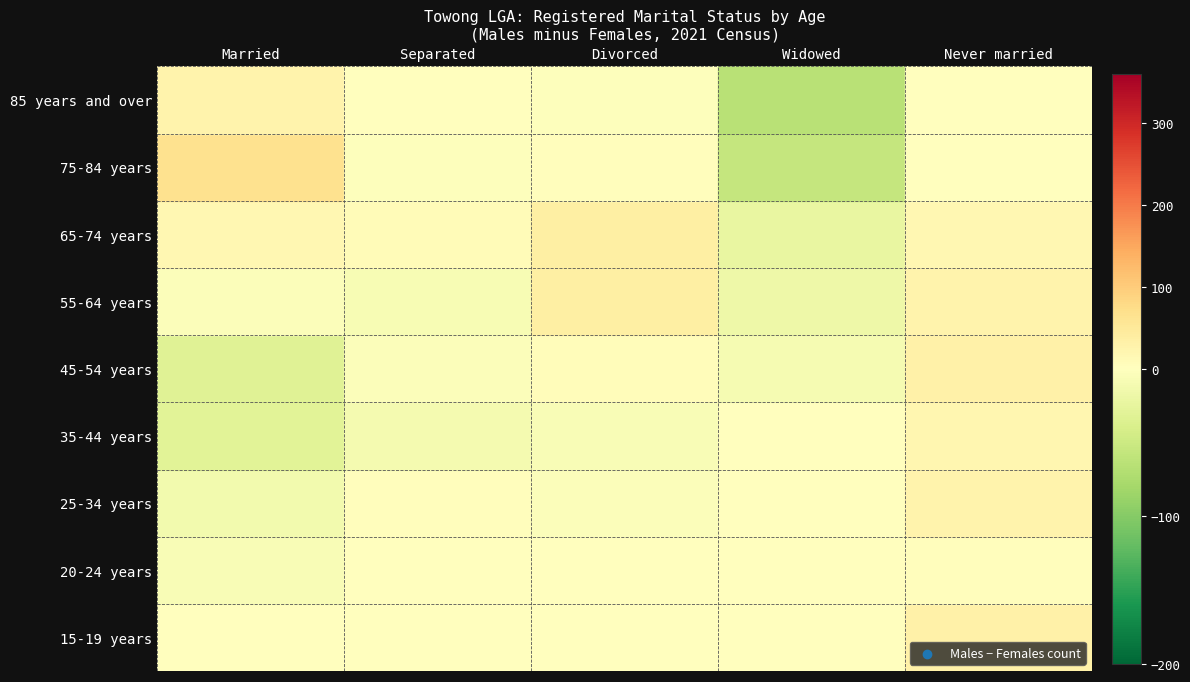

How many data points in 85 years and over are above 6?

2